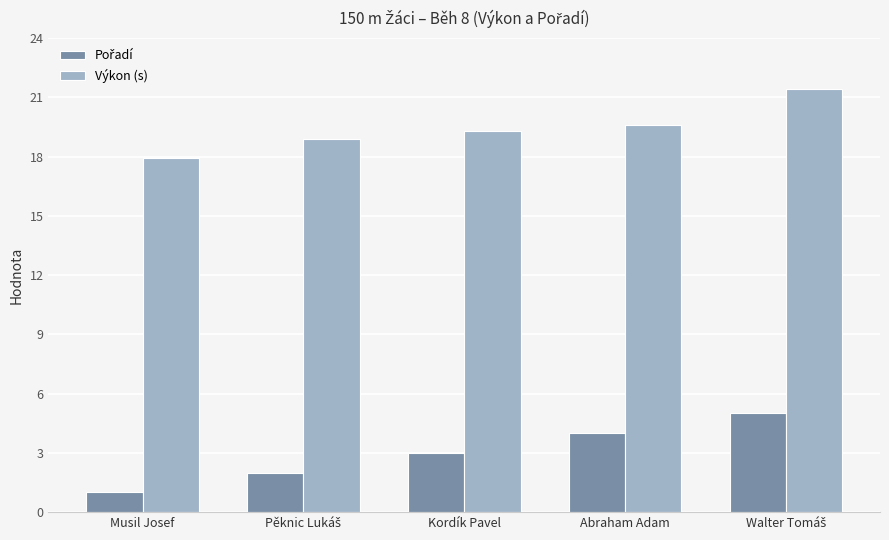

Which series has the largest total across all categories?

Výkon (s)